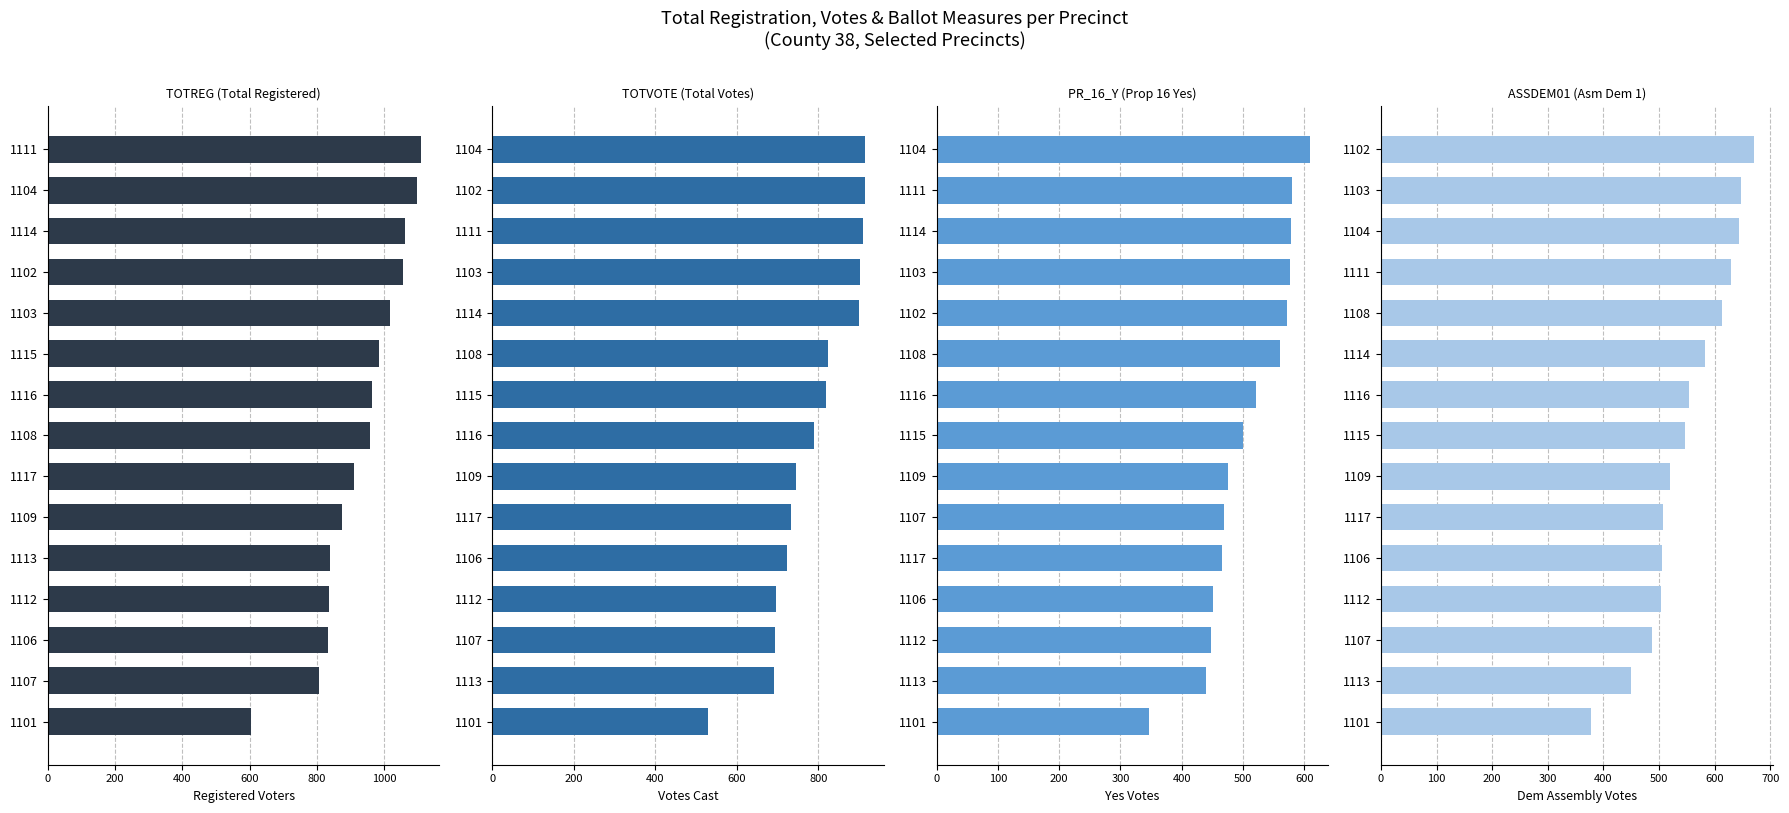

Between 1106 and 1104, which is larger?

1104